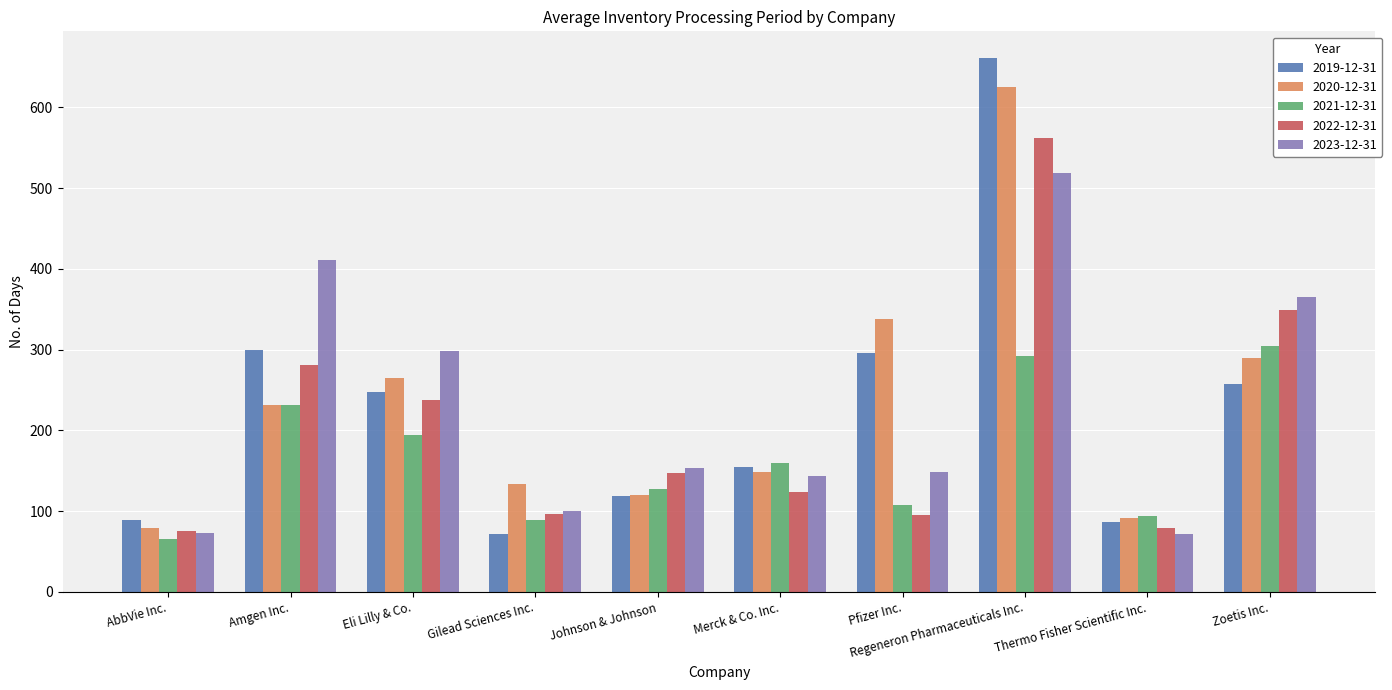

At which category is the sum across all series the highest?

Regeneron Pharmaceuticals Inc.